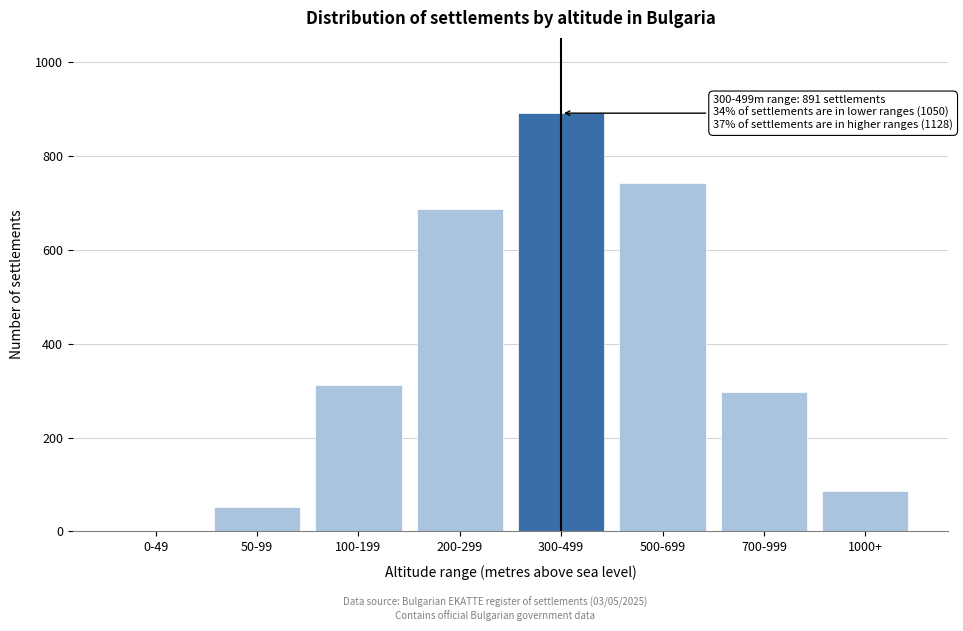

Reading left to right, extract all data points from this chart.

0-49=0	50-99=51	100-199=312	200-299=687	300-499=891	500-699=743	700-999=298	1000+=87